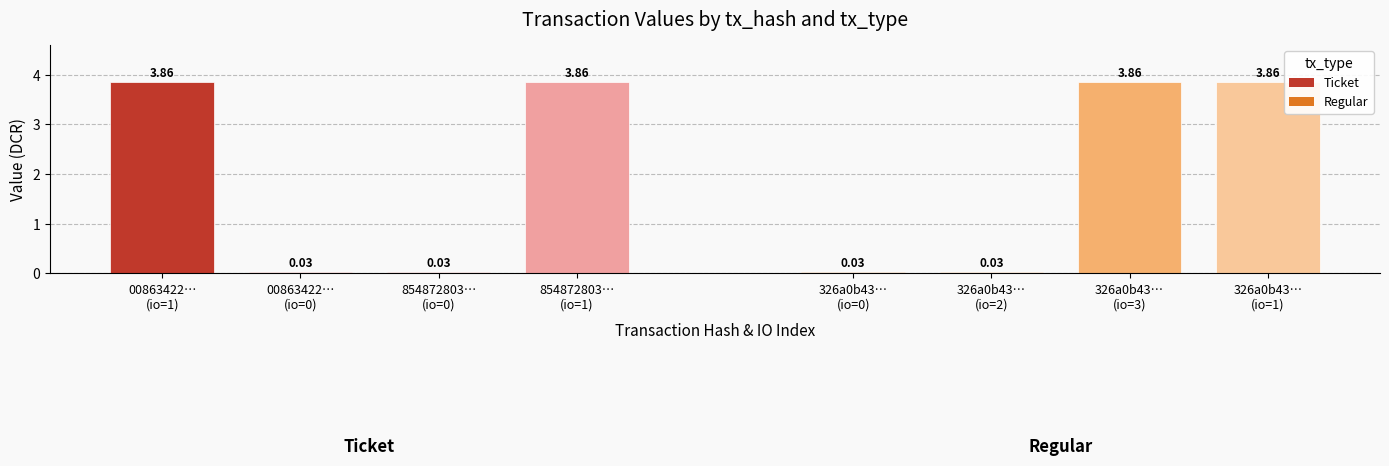

What is the average value of the Regular series?

1.9